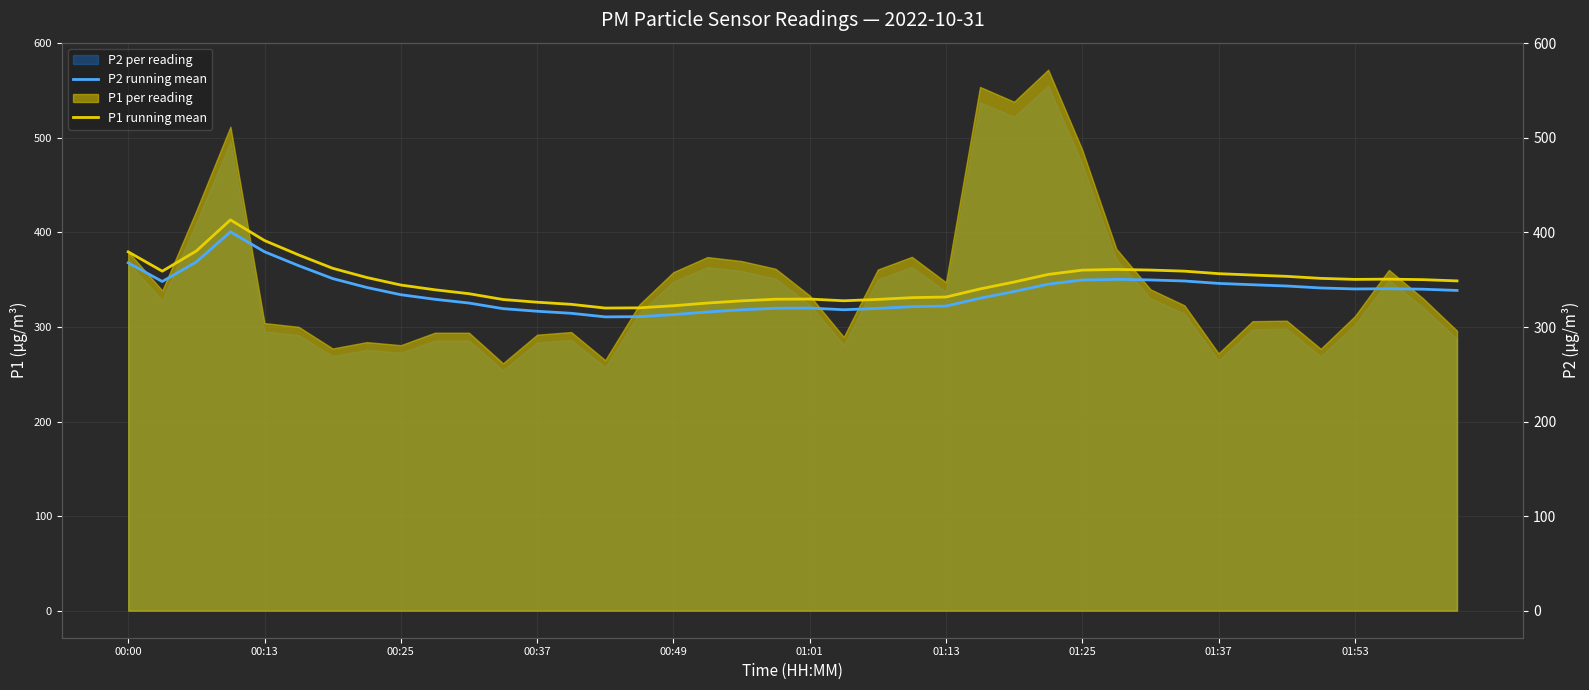

Where does the P2 running mean series first go above 340?

00:00